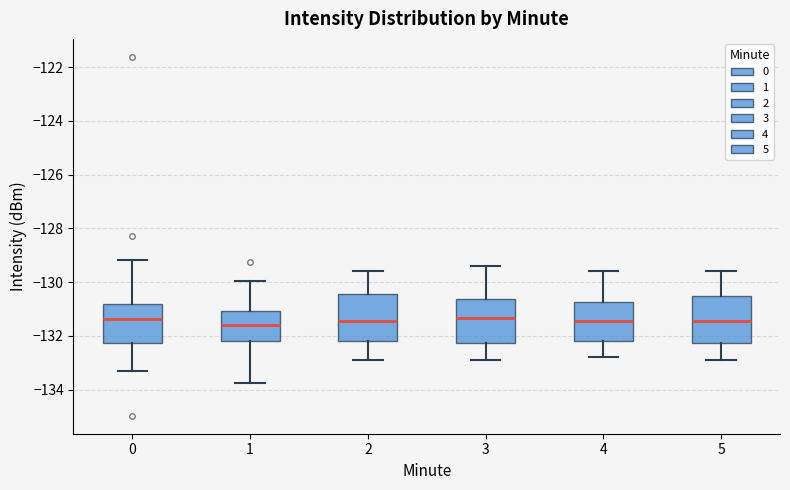

Reading left to right, transcribe this box plot: for each box, give where its median line is, the range the box spans, and where its two whiskers end, as read against the y-axis. The values are not printed on the chart, so give them approximately, as read against the axis.

0: median -131.4, box -132.2 to -130.8, whiskers -133.4 to -129.2
1: median -131.6, box -132.2 to -131.0, whiskers -133.8 to -130.0
2: median -131.4, box -132.2 to -130.4, whiskers -132.8 to -129.6
3: median -131.4, box -132.2 to -130.6, whiskers -132.8 to -129.4
4: median -131.4, box -132.2 to -130.8, whiskers -132.8 to -129.6
5: median -131.4, box -132.2 to -130.6, whiskers -132.8 to -129.6